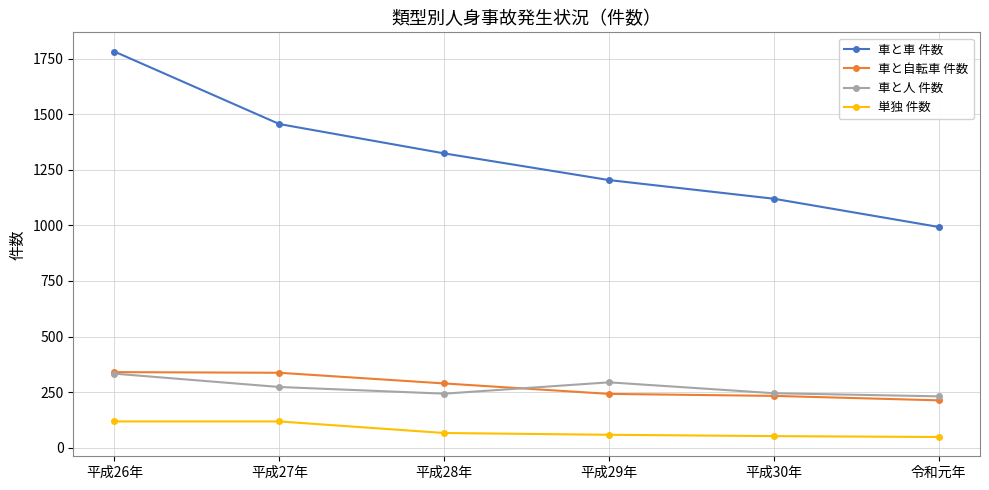

What is the approximate value of 車と車 件数 at 平成26年, to the nearest 10?

1780